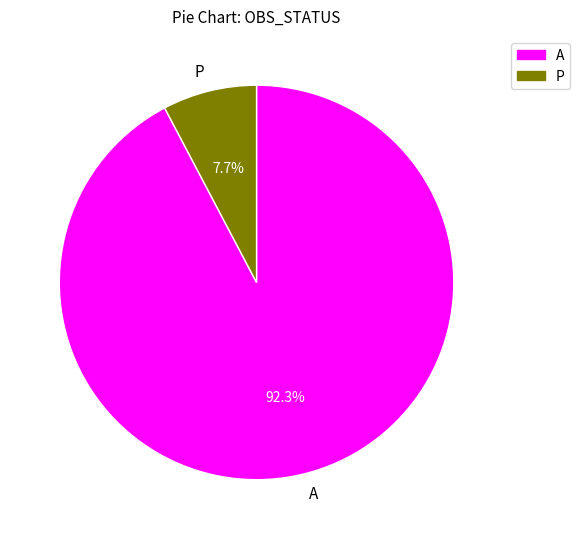

Count the number of slices in the pie.

2